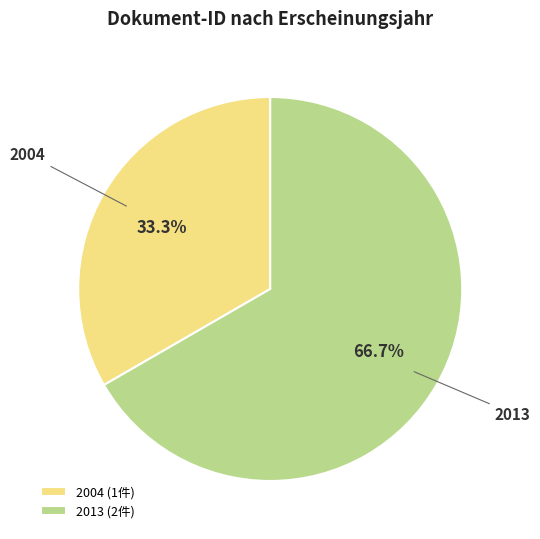

Count the number of slices in the pie.

2